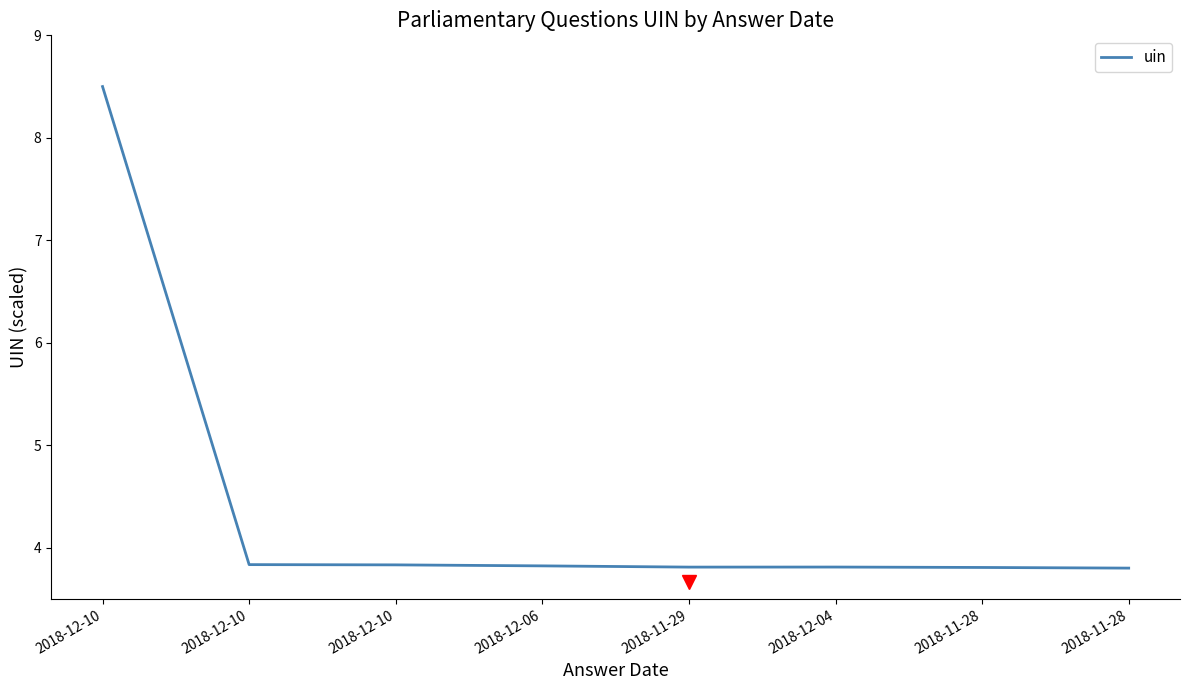

What is the ratio of the value at 2018-12-10 to the value at 2018-11-29?

1.0